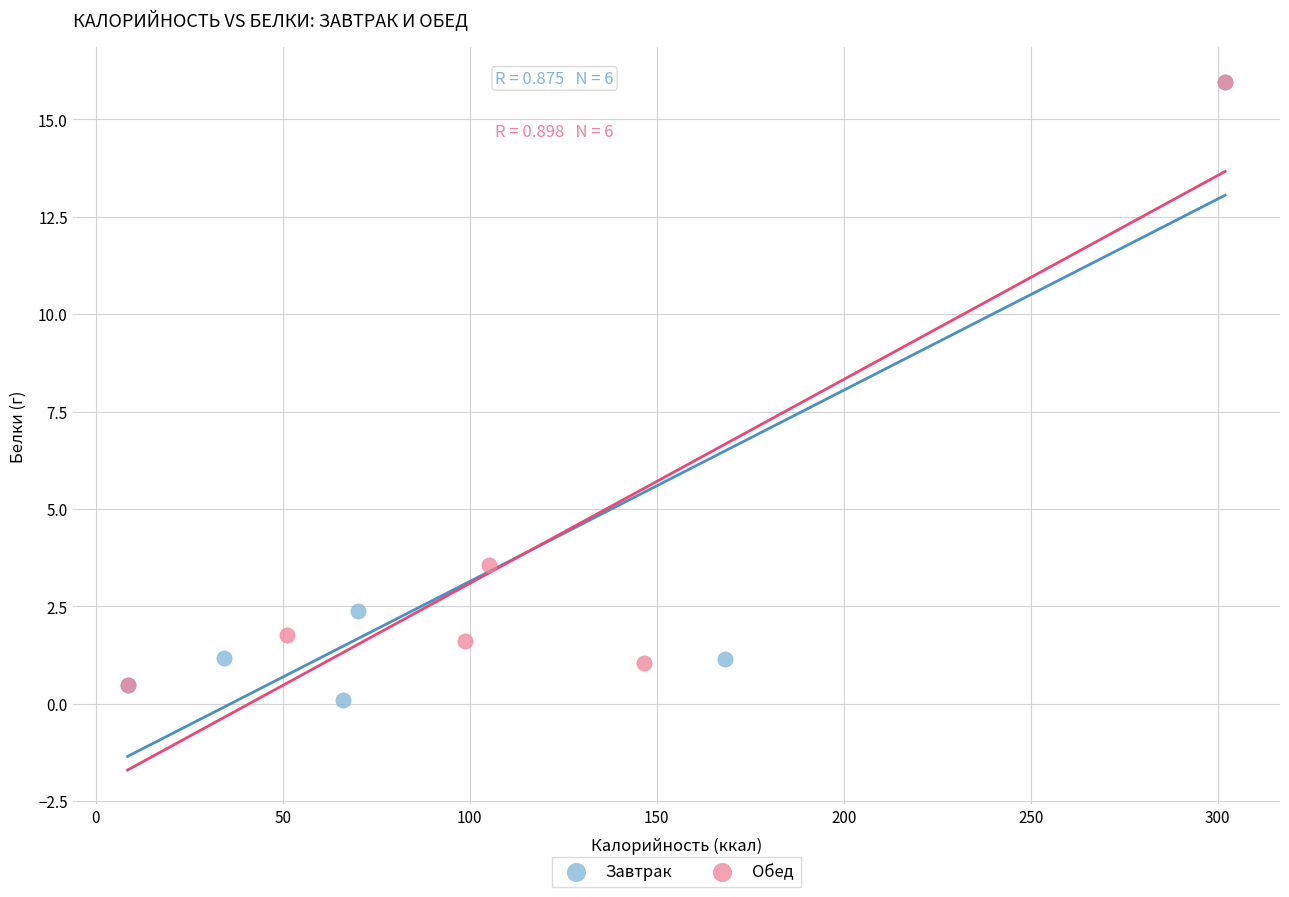

What are all the series names shown in the legend?

Завтрак, Обед